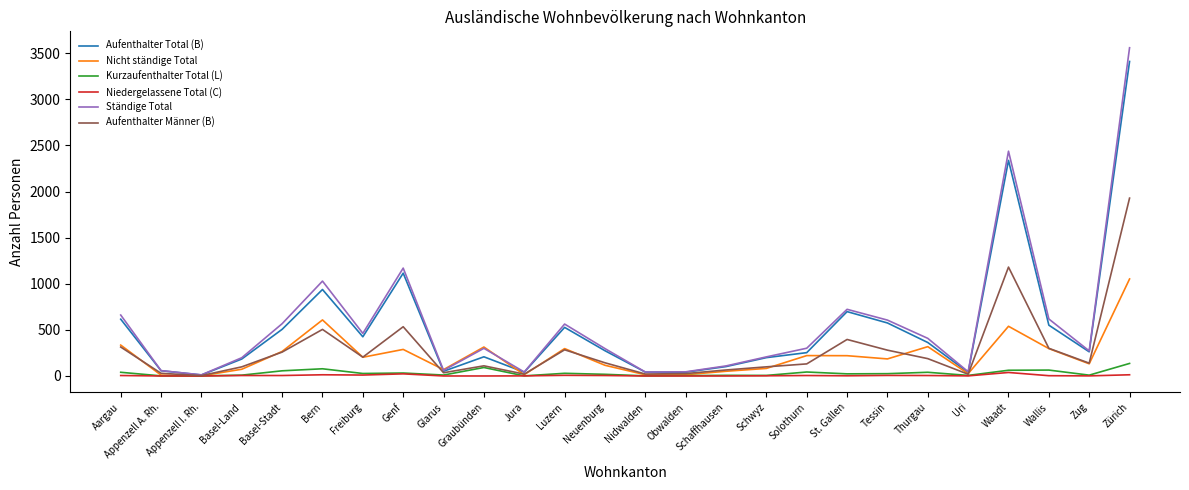

Which series has the largest range (max minus min)?

Ständige Total